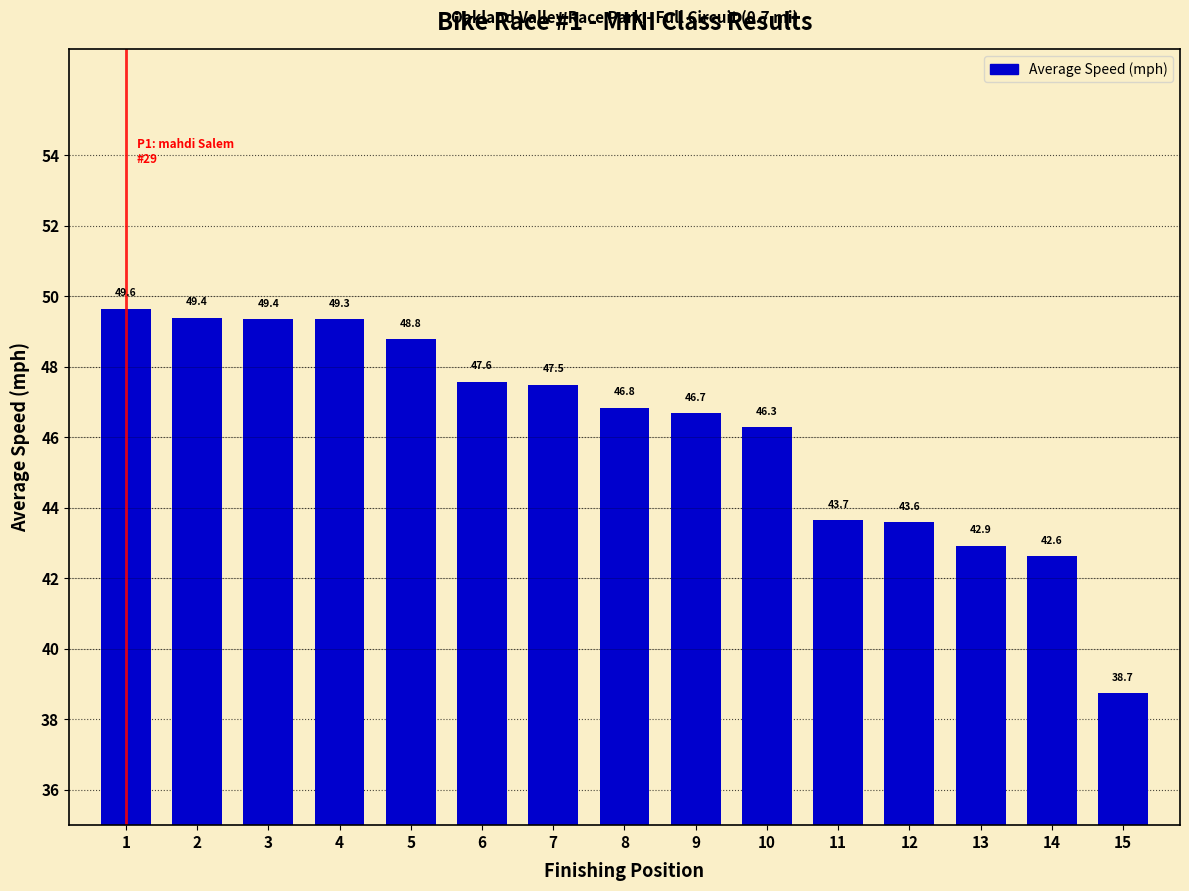

How many data points does each series have?

15